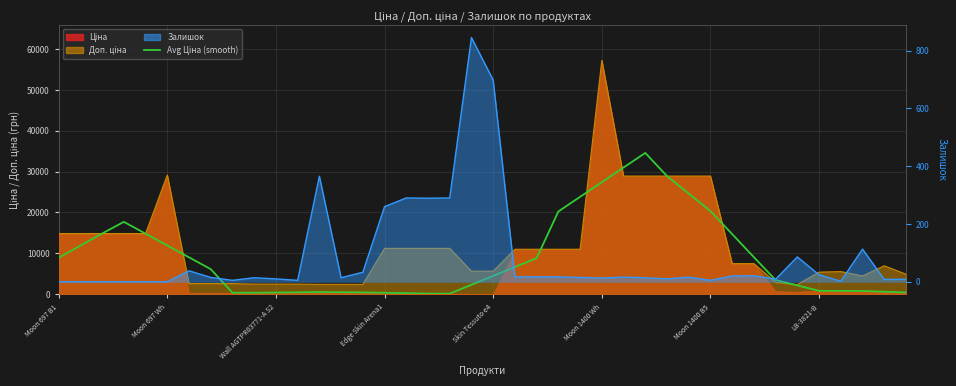

How many values are below 6082?

20